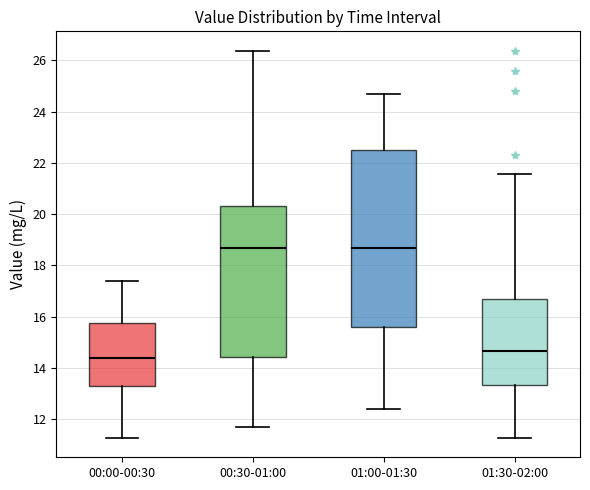

Reading left to right, transcribe this box plot: for each box, give where its median line is, the range the box spans, and where its two whiskers end, as read against the y-axis. The values are not printed on the chart, so give them approximately, as read against the axis.

00:00-00:30: median 14.4, box 13.2 to 15.8, whiskers 11.2 to 17.4
00:30-01:00: median 18.8, box 14.4 to 20.4, whiskers 11.8 to 26.4
01:00-01:30: median 18.8, box 15.6 to 22.6, whiskers 12.4 to 24.8
01:30-02:00: median 14.6, box 13.4 to 16.6, whiskers 11.2 to 21.6